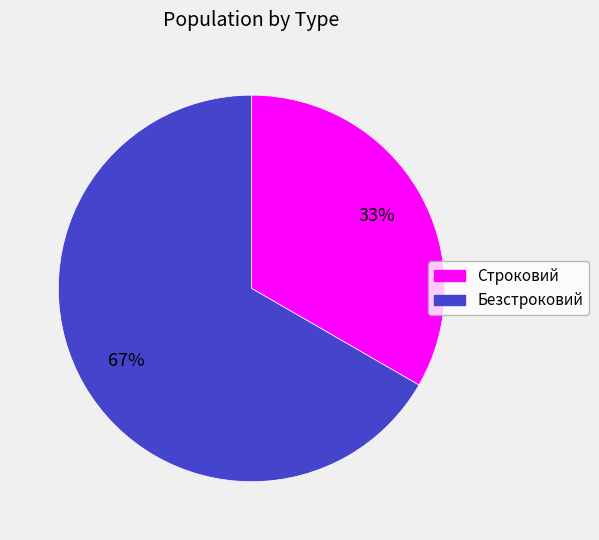

To the nearest percent, what portion does Безстроковий represent?

67%